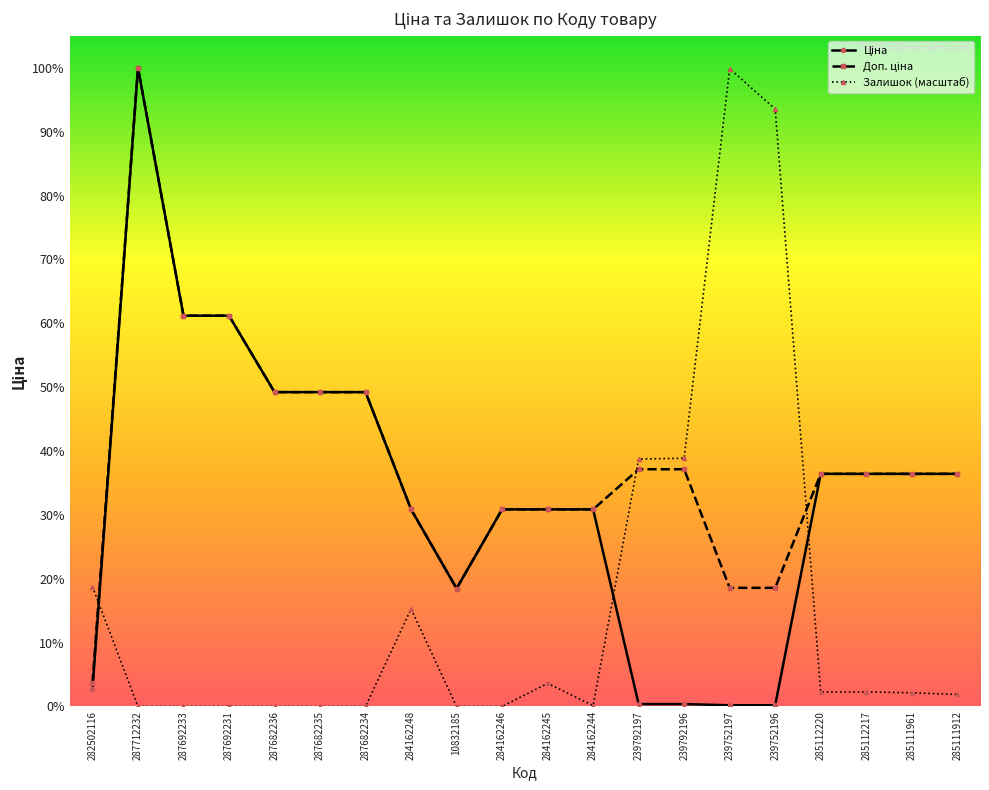

What is the spread (max minus min) of values at 285112220?

10604.7